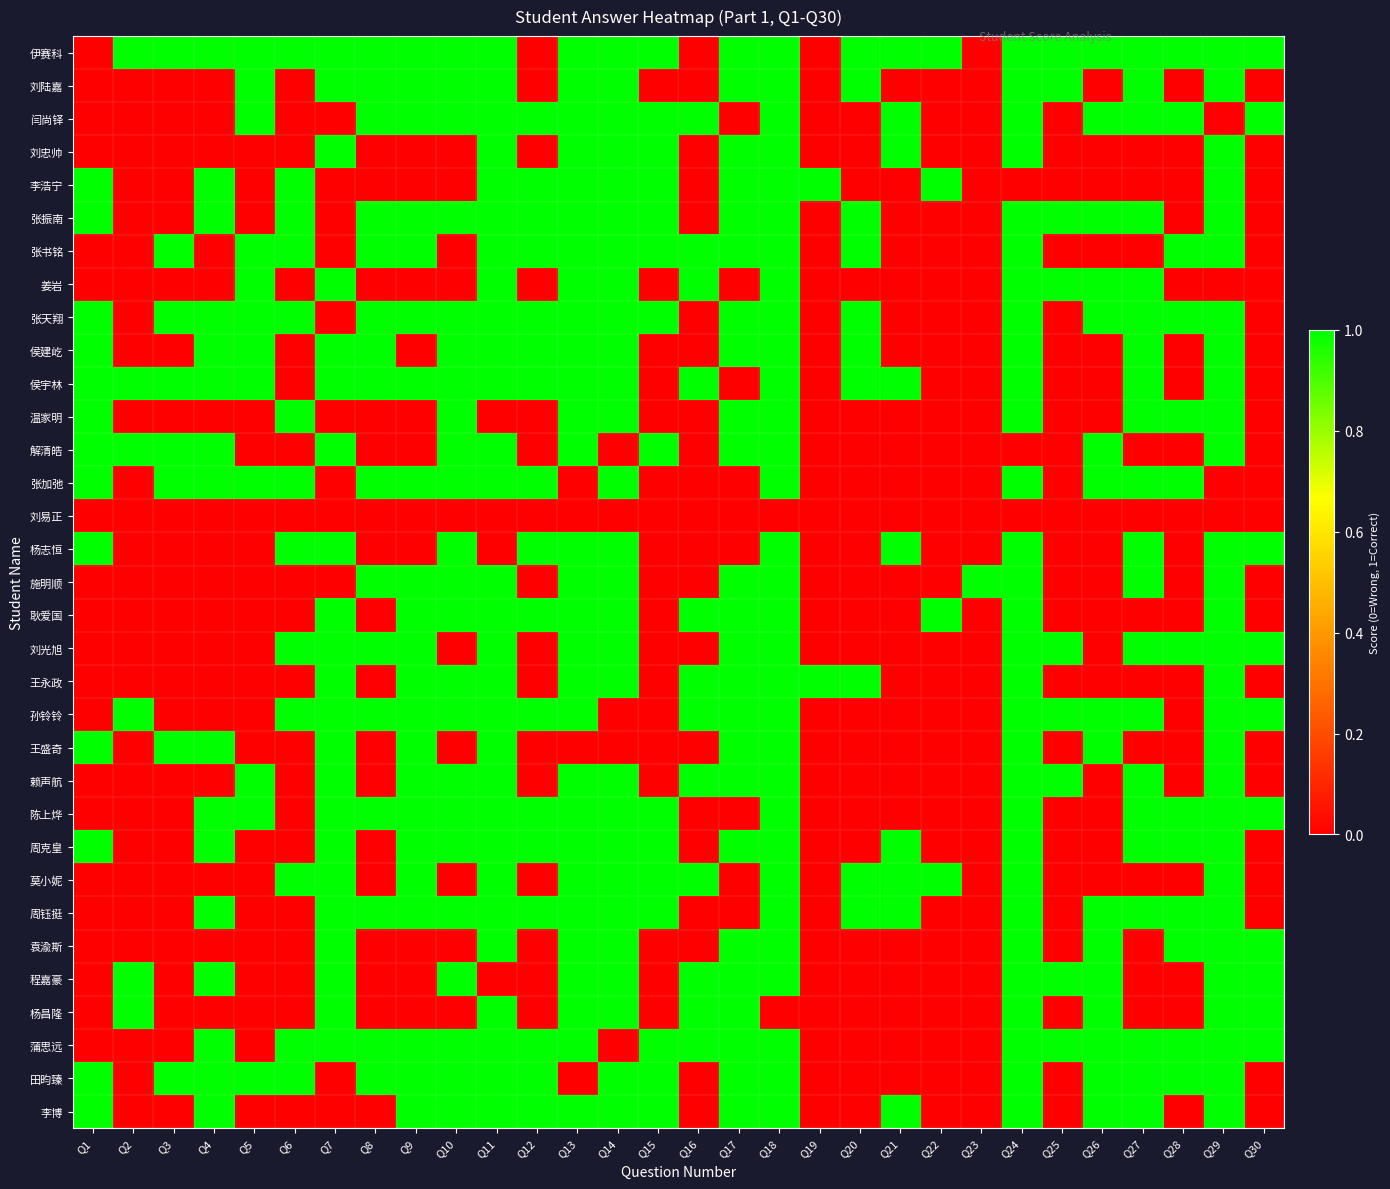

Reading right to left, list all the values displayed in this chart.

伊赛科: Q30=1	Q29=1	Q28=1	Q27=1	Q26=1	Q25=1	Q24=1	Q23=0	Q22=1	Q21=1	Q20=1	Q19=0	Q18=1	Q17=1	Q16=0	Q15=1	Q14=1	Q13=1	Q12=0	Q11=1	Q10=1	Q9=1	Q8=1	Q7=1	Q6=1	Q5=1	Q4=1	Q3=1	Q2=1	Q1=0
刘陆嘉: Q30=0	Q29=1	Q28=0	Q27=1	Q26=0	Q25=1	Q24=1	Q23=0	Q22=0	Q21=0	Q20=1	Q19=0	Q18=1	Q17=1	Q16=0	Q15=0	Q14=1	Q13=1	Q12=0	Q11=1	Q10=1	Q9=1	Q8=1	Q7=1	Q6=0	Q5=1	Q4=0	Q3=0	Q2=0	Q1=0
闫尚铎: Q30=1	Q29=0	Q28=1	Q27=1	Q26=1	Q25=0	Q24=1	Q23=0	Q22=0	Q21=1	Q20=0	Q19=0	Q18=1	Q17=0	Q16=1	Q15=1	Q14=1	Q13=1	Q12=1	Q11=1	Q10=1	Q9=1	Q8=1	Q7=0	Q6=0	Q5=1	Q4=0	Q3=0	Q2=0	Q1=0
刘忠帅: Q30=0	Q29=1	Q28=0	Q27=0	Q26=0	Q25=0	Q24=1	Q23=0	Q22=0	Q21=1	Q20=0	Q19=0	Q18=1	Q17=1	Q16=0	Q15=1	Q14=1	Q13=1	Q12=0	Q11=1	Q10=0	Q9=0	Q8=0	Q7=1	Q6=0	Q5=0	Q4=0	Q3=0	Q2=0	Q1=0
李浩宁: Q30=0	Q29=1	Q28=0	Q27=0	Q26=0	Q25=0	Q24=0	Q23=0	Q22=1	Q21=0	Q20=0	Q19=1	Q18=1	Q17=1	Q16=0	Q15=1	Q14=1	Q13=1	Q12=1	Q11=1	Q10=0	Q9=0	Q8=0	Q7=0	Q6=1	Q5=0	Q4=1	Q3=0	Q2=0	Q1=1
张振南: Q30=0	Q29=1	Q28=0	Q27=1	Q26=1	Q25=1	Q24=1	Q23=0	Q22=0	Q21=0	Q20=1	Q19=0	Q18=1	Q17=1	Q16=0	Q15=1	Q14=1	Q13=1	Q12=1	Q11=1	Q10=1	Q9=1	Q8=1	Q7=0	Q6=1	Q5=0	Q4=1	Q3=0	Q2=0	Q1=1
张书铭: Q30=0	Q29=1	Q28=1	Q27=0	Q26=0	Q25=0	Q24=1	Q23=0	Q22=0	Q21=0	Q20=1	Q19=0	Q18=1	Q17=1	Q16=1	Q15=1	Q14=1	Q13=1	Q12=1	Q11=1	Q10=0	Q9=1	Q8=1	Q7=0	Q6=1	Q5=1	Q4=0	Q3=1	Q2=0	Q1=0
姜岩: Q30=0	Q29=0	Q28=0	Q27=1	Q26=1	Q25=1	Q24=1	Q23=0	Q22=0	Q21=0	Q20=0	Q19=0	Q18=1	Q17=0	Q16=1	Q15=0	Q14=1	Q13=1	Q12=0	Q11=1	Q10=0	Q9=0	Q8=0	Q7=1	Q6=0	Q5=1	Q4=0	Q3=0	Q2=0	Q1=0
张天翔: Q30=0	Q29=1	Q28=1	Q27=1	Q26=1	Q25=0	Q24=1	Q23=0	Q22=0	Q21=0	Q20=1	Q19=0	Q18=1	Q17=1	Q16=0	Q15=1	Q14=1	Q13=1	Q12=1	Q11=1	Q10=1	Q9=1	Q8=1	Q7=0	Q6=1	Q5=1	Q4=1	Q3=1	Q2=0	Q1=1
侯建屹: Q30=0	Q29=1	Q28=0	Q27=1	Q26=0	Q25=0	Q24=1	Q23=0	Q22=0	Q21=0	Q20=1	Q19=0	Q18=1	Q17=1	Q16=0	Q15=0	Q14=1	Q13=1	Q12=1	Q11=1	Q10=1	Q9=0	Q8=1	Q7=1	Q6=0	Q5=1	Q4=1	Q3=0	Q2=0	Q1=1
侯宇林: Q30=0	Q29=1	Q28=0	Q27=1	Q26=0	Q25=0	Q24=1	Q23=0	Q22=0	Q21=1	Q20=1	Q19=0	Q18=1	Q17=0	Q16=1	Q15=0	Q14=1	Q13=1	Q12=1	Q11=1	Q10=1	Q9=1	Q8=1	Q7=1	Q6=0	Q5=1	Q4=1	Q3=1	Q2=1	Q1=1
温家明: Q30=0	Q29=1	Q28=1	Q27=1	Q26=0	Q25=0	Q24=1	Q23=0	Q22=0	Q21=0	Q20=0	Q19=0	Q18=1	Q17=1	Q16=0	Q15=0	Q14=1	Q13=1	Q12=0	Q11=0	Q10=1	Q9=0	Q8=0	Q7=0	Q6=1	Q5=0	Q4=0	Q3=0	Q2=0	Q1=1
解清皓: Q30=0	Q29=1	Q28=0	Q27=0	Q26=1	Q25=0	Q24=0	Q23=0	Q22=0	Q21=0	Q20=0	Q19=0	Q18=1	Q17=1	Q16=0	Q15=1	Q14=0	Q13=1	Q12=0	Q11=1	Q10=1	Q9=0	Q8=0	Q7=1	Q6=0	Q5=0	Q4=1	Q3=1	Q2=1	Q1=1
张加弛: Q30=0	Q29=0	Q28=1	Q27=1	Q26=1	Q25=0	Q24=1	Q23=0	Q22=0	Q21=0	Q20=0	Q19=0	Q18=1	Q17=0	Q16=0	Q15=0	Q14=1	Q13=0	Q12=1	Q11=1	Q10=1	Q9=1	Q8=1	Q7=0	Q6=1	Q5=1	Q4=1	Q3=1	Q2=0	Q1=1
刘易正: Q30=0	Q29=0	Q28=0	Q27=0	Q26=0	Q25=0	Q24=0	Q23=0	Q22=0	Q21=0	Q20=0	Q19=0	Q18=0	Q17=0	Q16=0	Q15=0	Q14=0	Q13=0	Q12=0	Q11=0	Q10=0	Q9=0	Q8=0	Q7=0	Q6=0	Q5=0	Q4=0	Q3=0	Q2=0	Q1=0
杨志恒: Q30=1	Q29=1	Q28=0	Q27=1	Q26=0	Q25=0	Q24=1	Q23=0	Q22=0	Q21=1	Q20=0	Q19=0	Q18=1	Q17=0	Q16=0	Q15=0	Q14=1	Q13=1	Q12=1	Q11=0	Q10=1	Q9=0	Q8=0	Q7=1	Q6=1	Q5=0	Q4=0	Q3=0	Q2=0	Q1=1
施明顺: Q30=0	Q29=1	Q28=0	Q27=1	Q26=0	Q25=0	Q24=1	Q23=1	Q22=0	Q21=0	Q20=0	Q19=0	Q18=1	Q17=1	Q16=0	Q15=0	Q14=1	Q13=1	Q12=0	Q11=1	Q10=1	Q9=1	Q8=1	Q7=0	Q6=0	Q5=0	Q4=0	Q3=0	Q2=0	Q1=0
耿爱国: Q30=0	Q29=1	Q28=0	Q27=0	Q26=0	Q25=0	Q24=1	Q23=0	Q22=1	Q21=0	Q20=0	Q19=0	Q18=1	Q17=1	Q16=1	Q15=0	Q14=1	Q13=1	Q12=1	Q11=1	Q10=1	Q9=1	Q8=0	Q7=1	Q6=0	Q5=0	Q4=0	Q3=0	Q2=0	Q1=0
刘光旭: Q30=1	Q29=1	Q28=1	Q27=1	Q26=0	Q25=1	Q24=1	Q23=0	Q22=0	Q21=0	Q20=0	Q19=0	Q18=1	Q17=1	Q16=0	Q15=0	Q14=1	Q13=1	Q12=0	Q11=1	Q10=0	Q9=1	Q8=1	Q7=1	Q6=1	Q5=0	Q4=0	Q3=0	Q2=0	Q1=0
王永政: Q30=0	Q29=1	Q28=0	Q27=0	Q26=0	Q25=0	Q24=1	Q23=0	Q22=0	Q21=0	Q20=1	Q19=1	Q18=1	Q17=1	Q16=1	Q15=0	Q14=1	Q13=1	Q12=0	Q11=1	Q10=1	Q9=1	Q8=0	Q7=1	Q6=0	Q5=0	Q4=0	Q3=0	Q2=0	Q1=0
孙铃铃: Q30=1	Q29=1	Q28=0	Q27=1	Q26=1	Q25=1	Q24=1	Q23=0	Q22=0	Q21=0	Q20=0	Q19=0	Q18=1	Q17=1	Q16=1	Q15=0	Q14=0	Q13=1	Q12=1	Q11=1	Q10=1	Q9=1	Q8=1	Q7=1	Q6=1	Q5=0	Q4=0	Q3=0	Q2=1	Q1=0
王盛奇: Q30=0	Q29=1	Q28=0	Q27=0	Q26=1	Q25=0	Q24=1	Q23=0	Q22=0	Q21=0	Q20=0	Q19=0	Q18=1	Q17=1	Q16=0	Q15=0	Q14=0	Q13=0	Q12=0	Q11=1	Q10=0	Q9=1	Q8=0	Q7=1	Q6=0	Q5=0	Q4=1	Q3=1	Q2=0	Q1=1
赖声航: Q30=0	Q29=1	Q28=0	Q27=1	Q26=0	Q25=1	Q24=1	Q23=0	Q22=0	Q21=0	Q20=0	Q19=0	Q18=1	Q17=1	Q16=1	Q15=0	Q14=1	Q13=1	Q12=0	Q11=1	Q10=1	Q9=1	Q8=0	Q7=1	Q6=0	Q5=1	Q4=0	Q3=0	Q2=0	Q1=0
陈上烨: Q30=1	Q29=1	Q28=1	Q27=1	Q26=0	Q25=0	Q24=1	Q23=0	Q22=0	Q21=0	Q20=0	Q19=0	Q18=1	Q17=0	Q16=0	Q15=1	Q14=1	Q13=1	Q12=1	Q11=1	Q10=1	Q9=1	Q8=1	Q7=1	Q6=0	Q5=1	Q4=1	Q3=0	Q2=0	Q1=0
周克皇: Q30=0	Q29=1	Q28=1	Q27=1	Q26=0	Q25=0	Q24=1	Q23=0	Q22=0	Q21=1	Q20=0	Q19=0	Q18=1	Q17=1	Q16=0	Q15=1	Q14=1	Q13=1	Q12=1	Q11=1	Q10=1	Q9=1	Q8=0	Q7=1	Q6=0	Q5=0	Q4=1	Q3=0	Q2=0	Q1=1
莫小妮: Q30=0	Q29=1	Q28=0	Q27=0	Q26=0	Q25=0	Q24=1	Q23=0	Q22=1	Q21=1	Q20=1	Q19=0	Q18=1	Q17=0	Q16=1	Q15=1	Q14=1	Q13=1	Q12=0	Q11=1	Q10=0	Q9=1	Q8=0	Q7=1	Q6=1	Q5=0	Q4=0	Q3=0	Q2=0	Q1=0
周钰挺: Q30=0	Q29=1	Q28=1	Q27=1	Q26=1	Q25=0	Q24=1	Q23=0	Q22=0	Q21=1	Q20=1	Q19=0	Q18=1	Q17=0	Q16=0	Q15=1	Q14=1	Q13=1	Q12=1	Q11=1	Q10=1	Q9=1	Q8=1	Q7=1	Q6=0	Q5=0	Q4=1	Q3=0	Q2=0	Q1=0
袁渝斯: Q30=1	Q29=1	Q28=1	Q27=0	Q26=1	Q25=0	Q24=1	Q23=0	Q22=0	Q21=0	Q20=0	Q19=0	Q18=1	Q17=1	Q16=0	Q15=0	Q14=1	Q13=1	Q12=0	Q11=1	Q10=0	Q9=0	Q8=0	Q7=1	Q6=0	Q5=0	Q4=0	Q3=0	Q2=0	Q1=0
程嘉豪: Q30=1	Q29=1	Q28=0	Q27=0	Q26=1	Q25=1	Q24=1	Q23=0	Q22=0	Q21=0	Q20=0	Q19=0	Q18=1	Q17=1	Q16=1	Q15=0	Q14=1	Q13=1	Q12=0	Q11=0	Q10=1	Q9=0	Q8=0	Q7=1	Q6=0	Q5=0	Q4=1	Q3=0	Q2=1	Q1=0
杨昌隆: Q30=1	Q29=1	Q28=0	Q27=0	Q26=1	Q25=0	Q24=1	Q23=0	Q22=0	Q21=0	Q20=0	Q19=0	Q18=0	Q17=1	Q16=1	Q15=0	Q14=1	Q13=1	Q12=0	Q11=1	Q10=0	Q9=0	Q8=0	Q7=1	Q6=0	Q5=0	Q4=0	Q3=0	Q2=1	Q1=0
蒲思远: Q30=1	Q29=1	Q28=1	Q27=1	Q26=1	Q25=1	Q24=1	Q23=0	Q22=0	Q21=0	Q20=0	Q19=0	Q18=1	Q17=1	Q16=1	Q15=1	Q14=0	Q13=1	Q12=1	Q11=1	Q10=1	Q9=1	Q8=1	Q7=1	Q6=1	Q5=0	Q4=1	Q3=0	Q2=0	Q1=0
田昀臻: Q30=0	Q29=1	Q28=1	Q27=1	Q26=1	Q25=0	Q24=1	Q23=0	Q22=0	Q21=0	Q20=0	Q19=0	Q18=1	Q17=1	Q16=0	Q15=1	Q14=1	Q13=0	Q12=1	Q11=1	Q10=1	Q9=1	Q8=1	Q7=0	Q6=1	Q5=1	Q4=1	Q3=1	Q2=0	Q1=1
李博: Q30=0	Q29=1	Q28=0	Q27=1	Q26=1	Q25=0	Q24=1	Q23=0	Q22=0	Q21=1	Q20=0	Q19=0	Q18=1	Q17=1	Q16=0	Q15=1	Q14=1	Q13=1	Q12=1	Q11=1	Q10=1	Q9=1	Q8=0	Q7=0	Q6=0	Q5=0	Q4=1	Q3=0	Q2=0	Q1=1